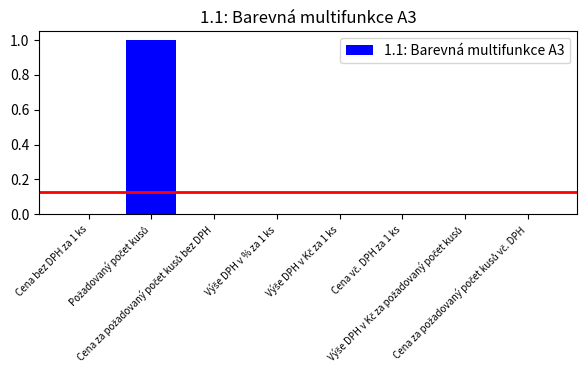

Does the chart contain stacked bars?

No